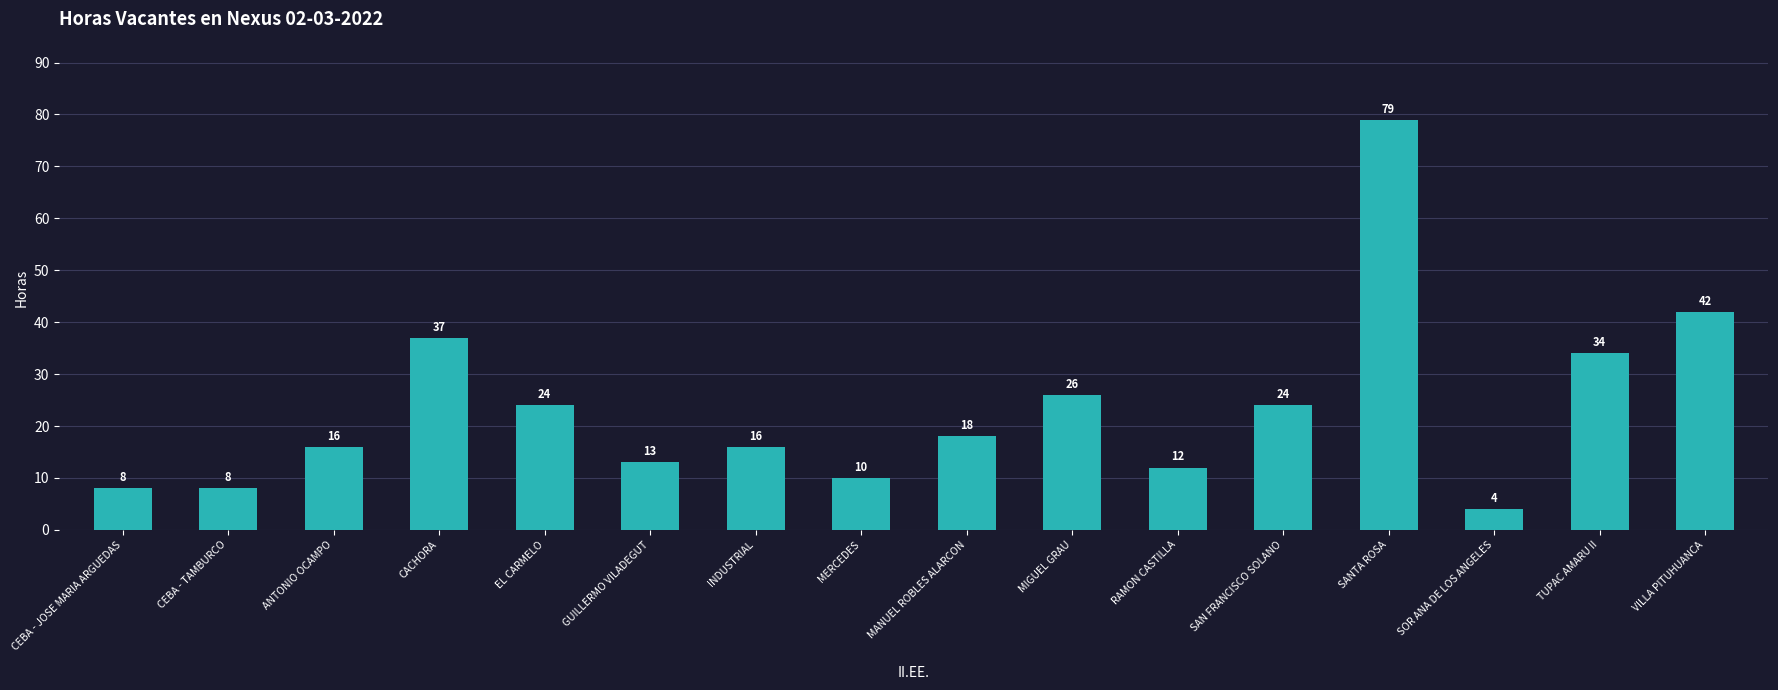

What is the ratio of the value at ANTONIO OCAMPO to the value at TUPAC AMARU II?

0.5